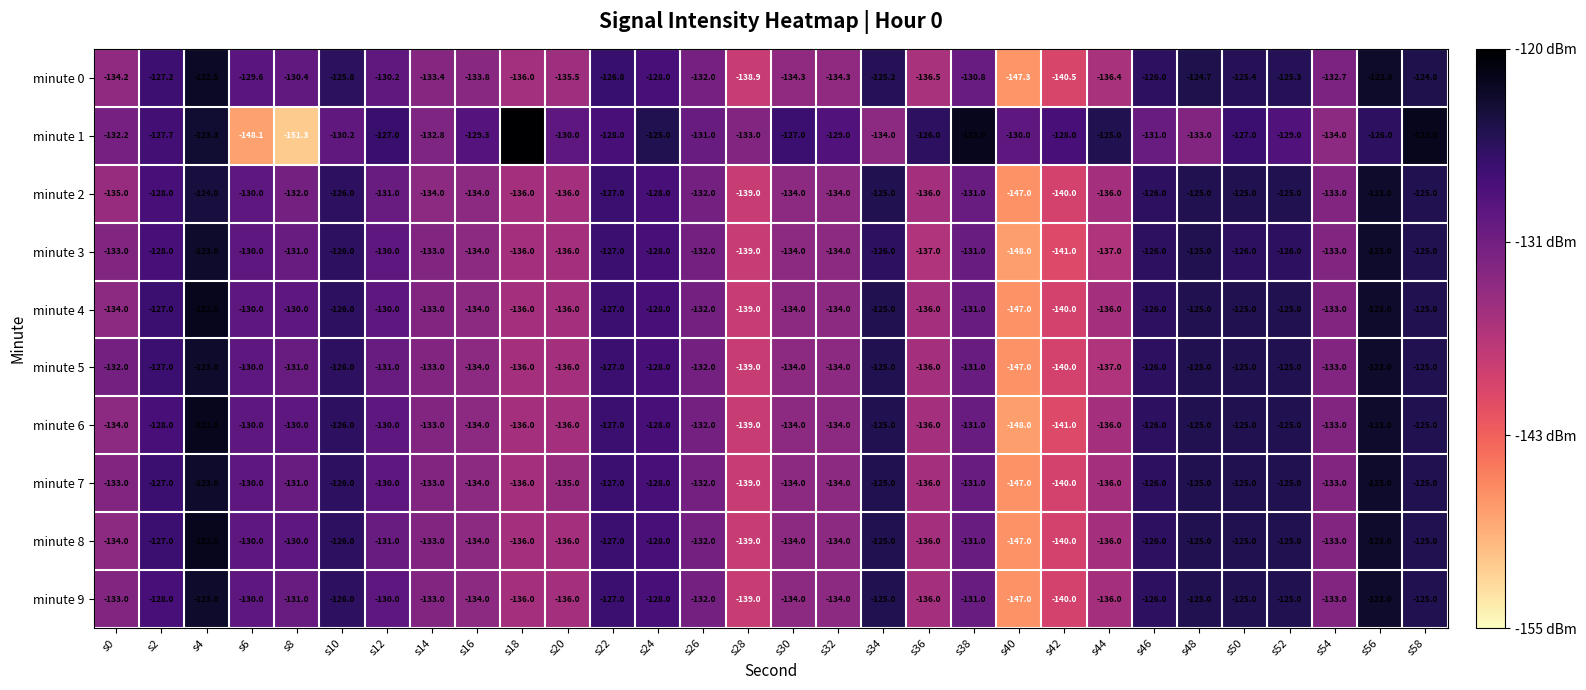

Is it true that minute 0 equals -68.2 at s48?

False